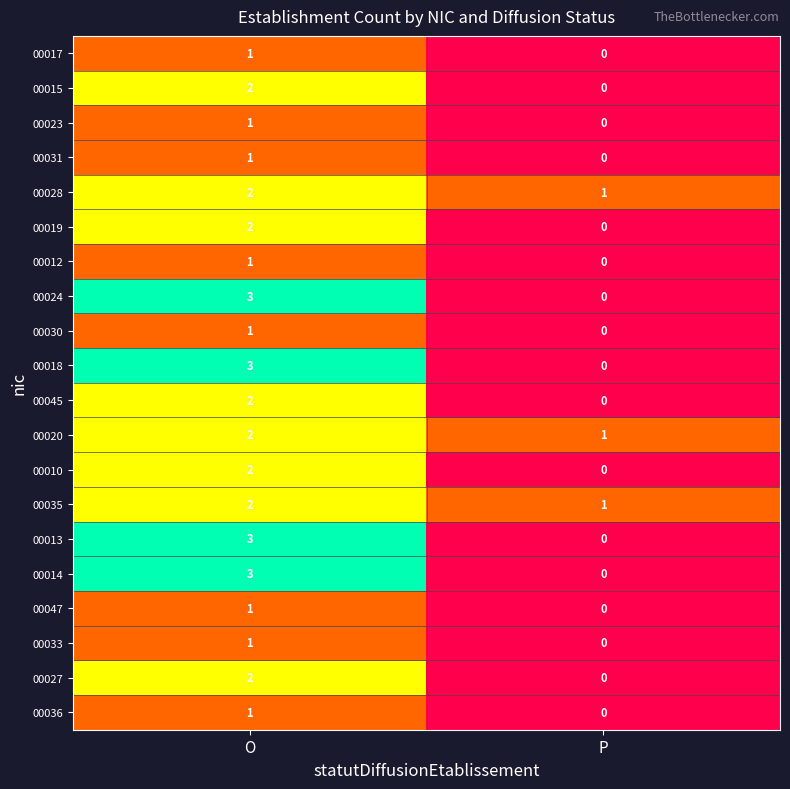

Rank the categories by 00015 value from lowest to highest.

P, O